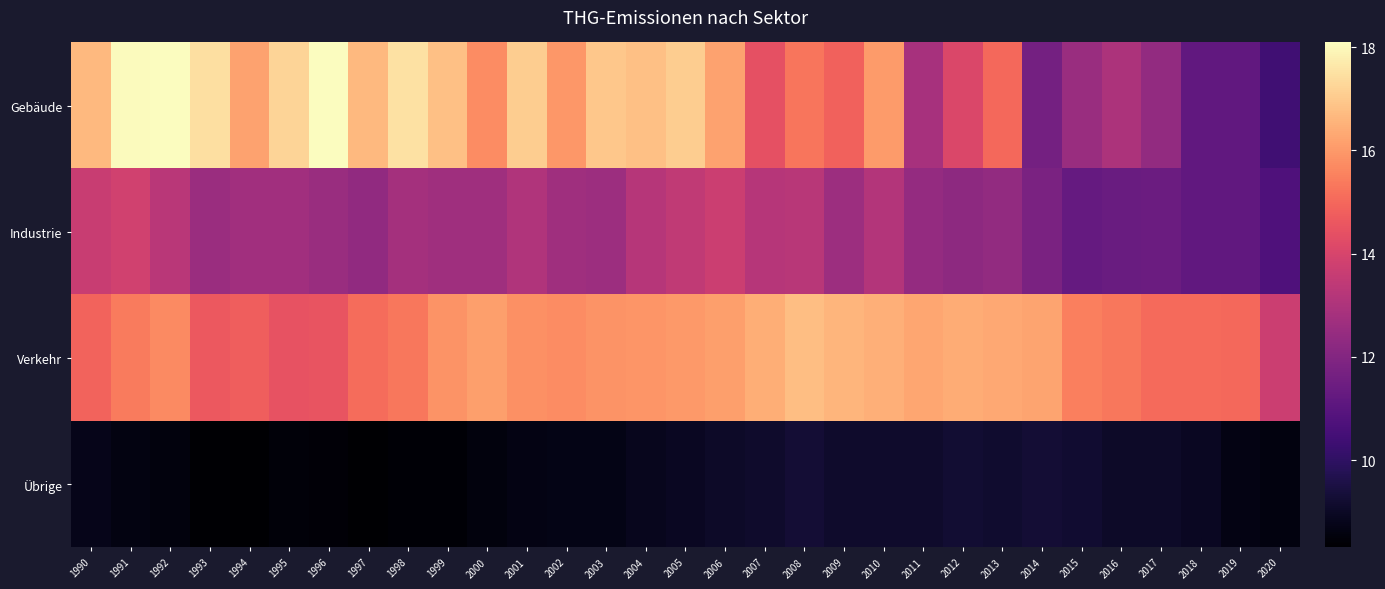

Which label corresponds to the largest value in the chart?

1996